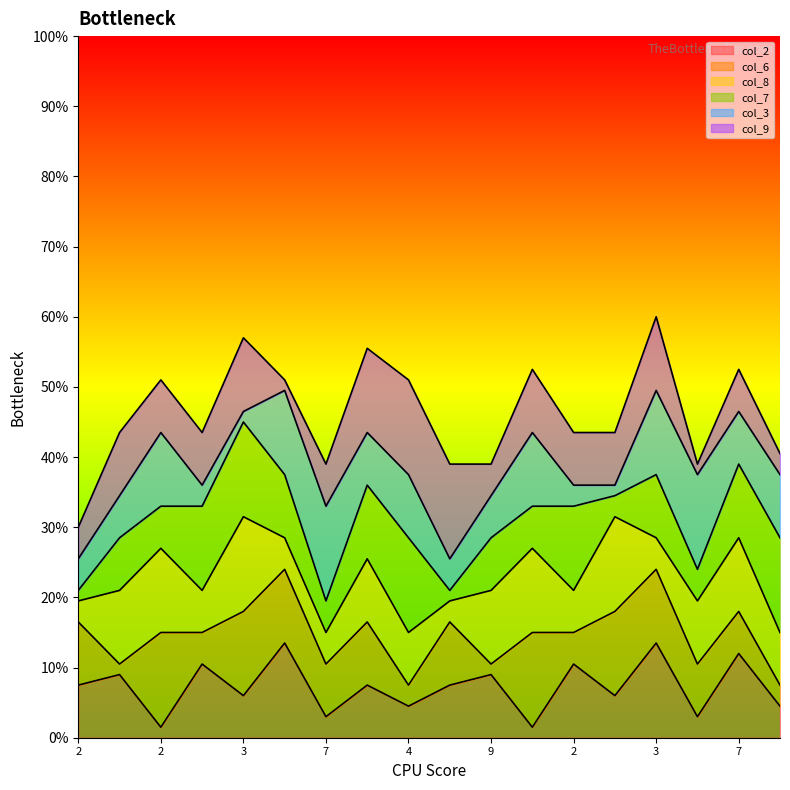

What are all the series names shown in the legend?

col_2, col_6, col_8, col_7, col_3, col_9